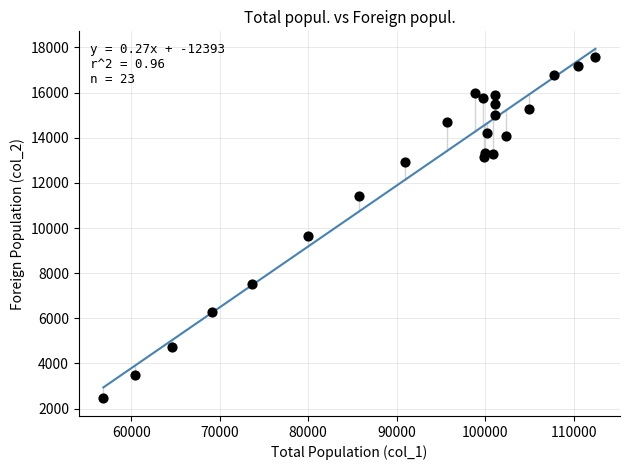

What Y value in the scatter plot is closest to 10012?

9654